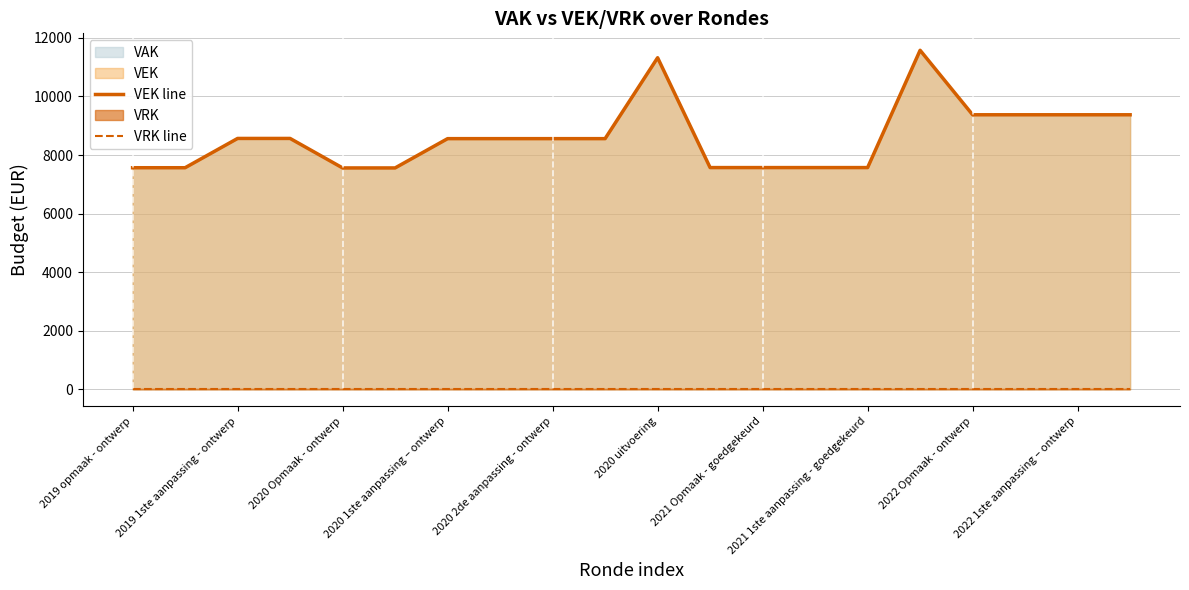

Reading left to right, transcribe all the data shown in this chart.

VEK line: 7566	7566	8566	8566	7559	7559	8559	8559	8559	8559	11322	7571	7571	7571	7571	11576	9374	9374	9374	9374
VRK line: 0	0	0	0	0	0	0	0	0	0	0	0	0	0	0	0	0	0	0	0